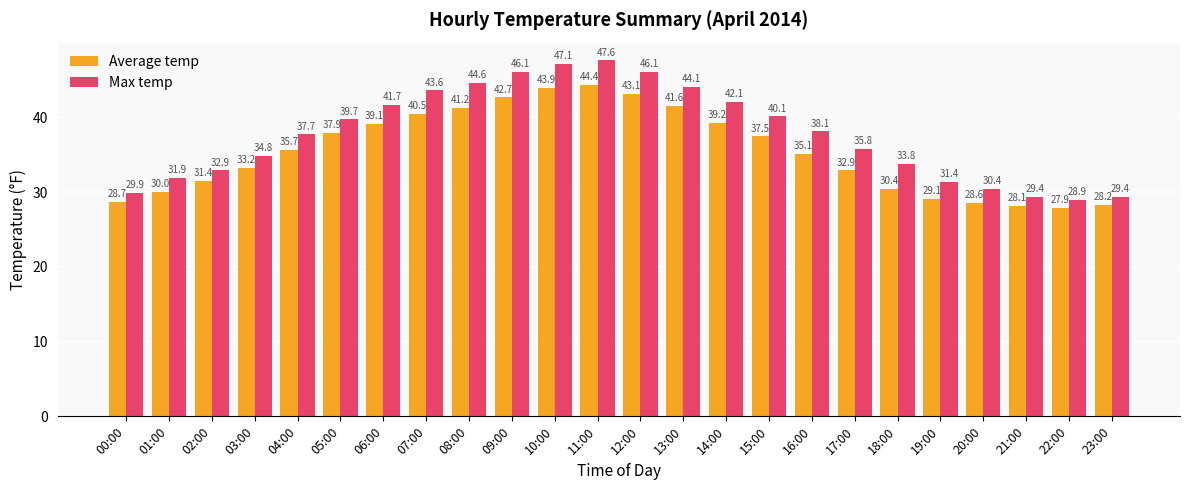

Where does the Max temp series first go above 38?

05:00